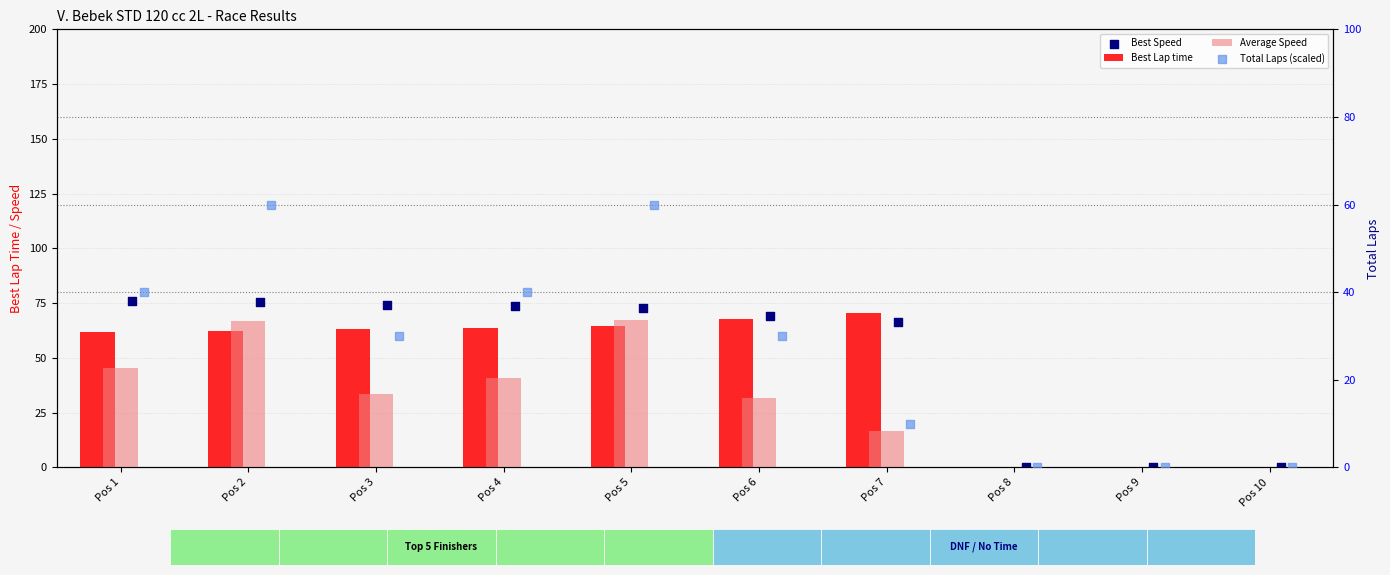

At how many categories does at least one series exceed 29?

7